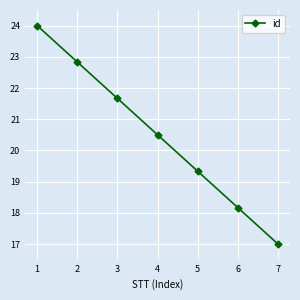

What is the value of the 2nd point from the left?

22.8